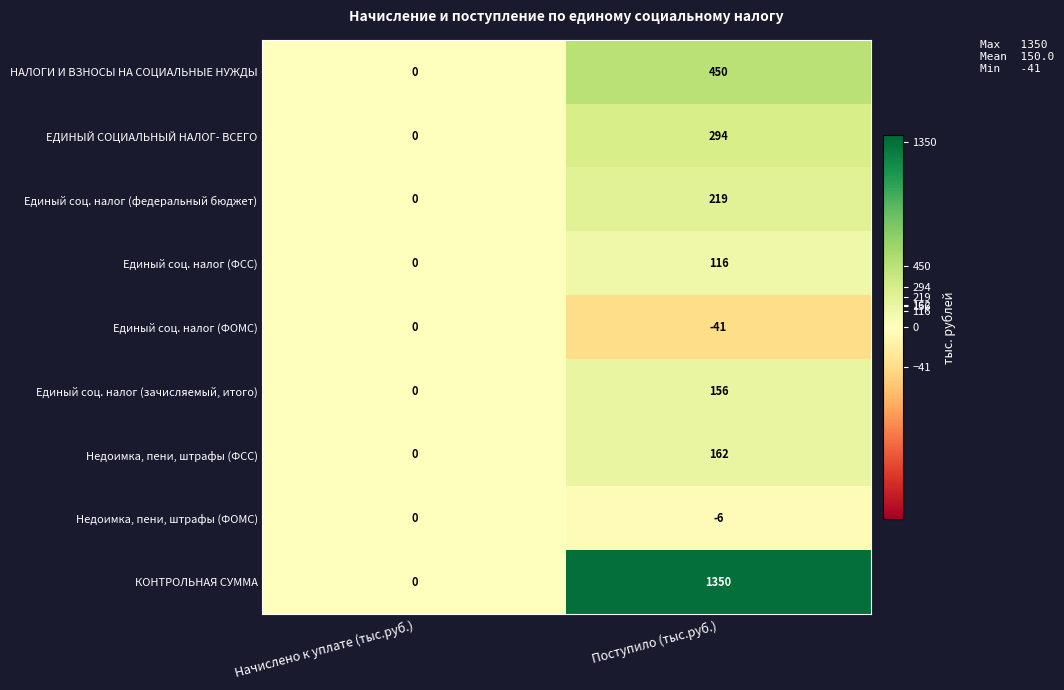

The value of Единый соц. налог (ФСС) at Начислено к уплате (тыс.руб.) is -60. True or false?

False